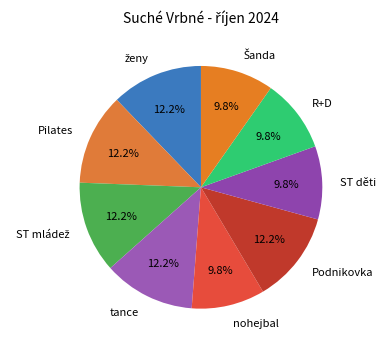

Approximately how many times larger is the value at nohejbal compared to tance?

0.8